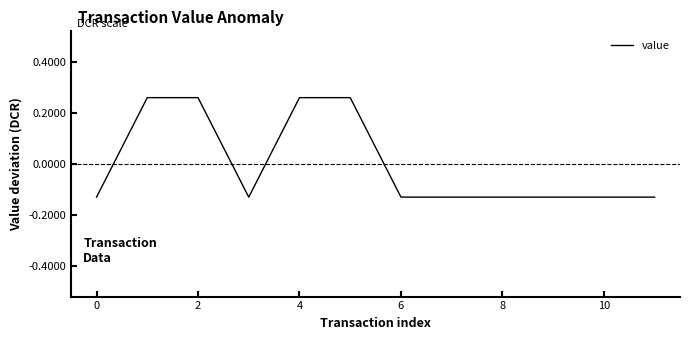

What is the difference between the maximum and minimum values?

0.4